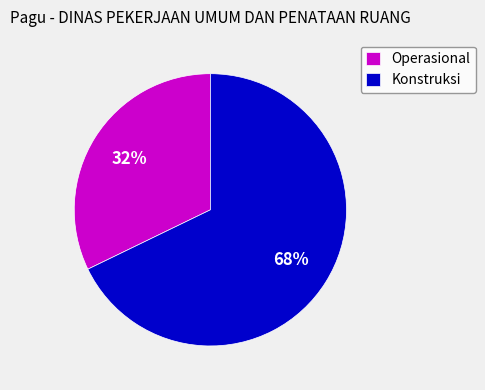

Is there any slice that represents more than half of the pie?

Yes